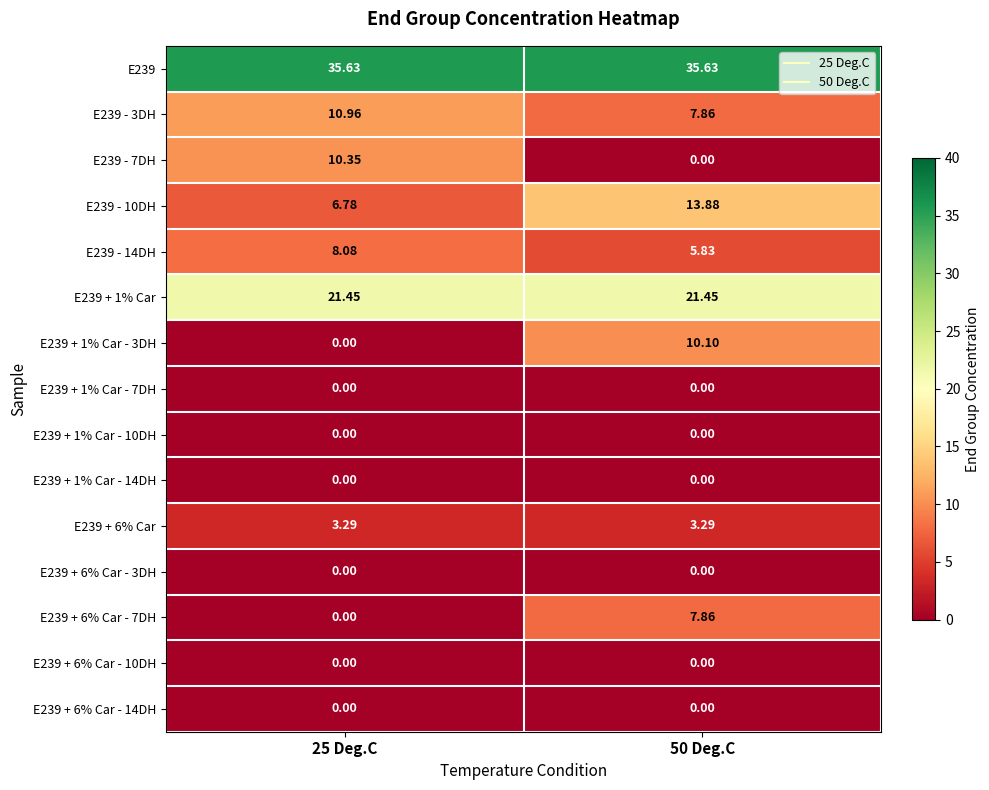

How many distinct data groups are displayed?

15